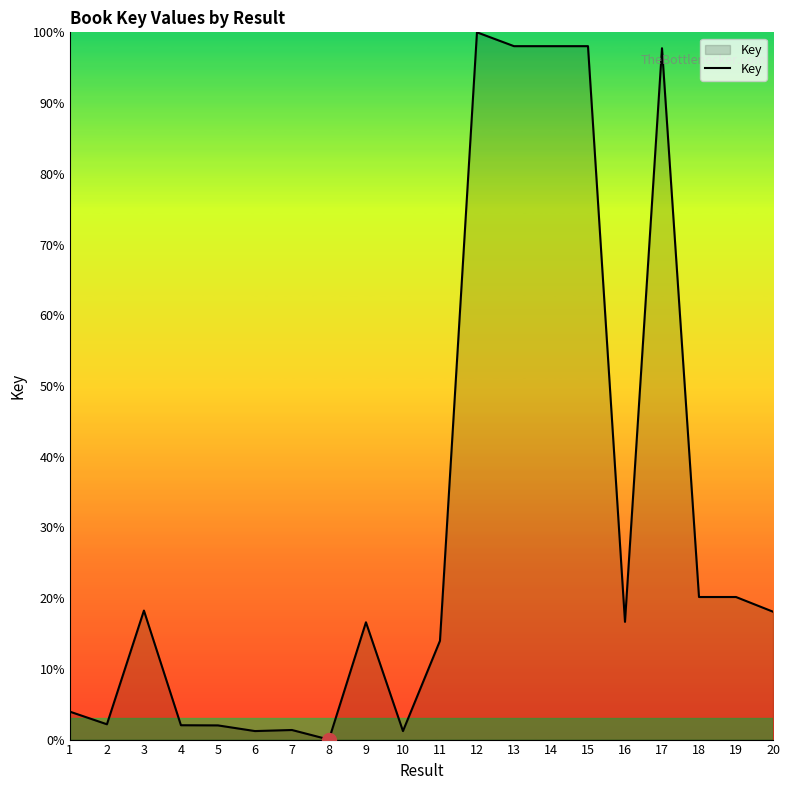

What is the change in value from 13 to 20?

-80.0